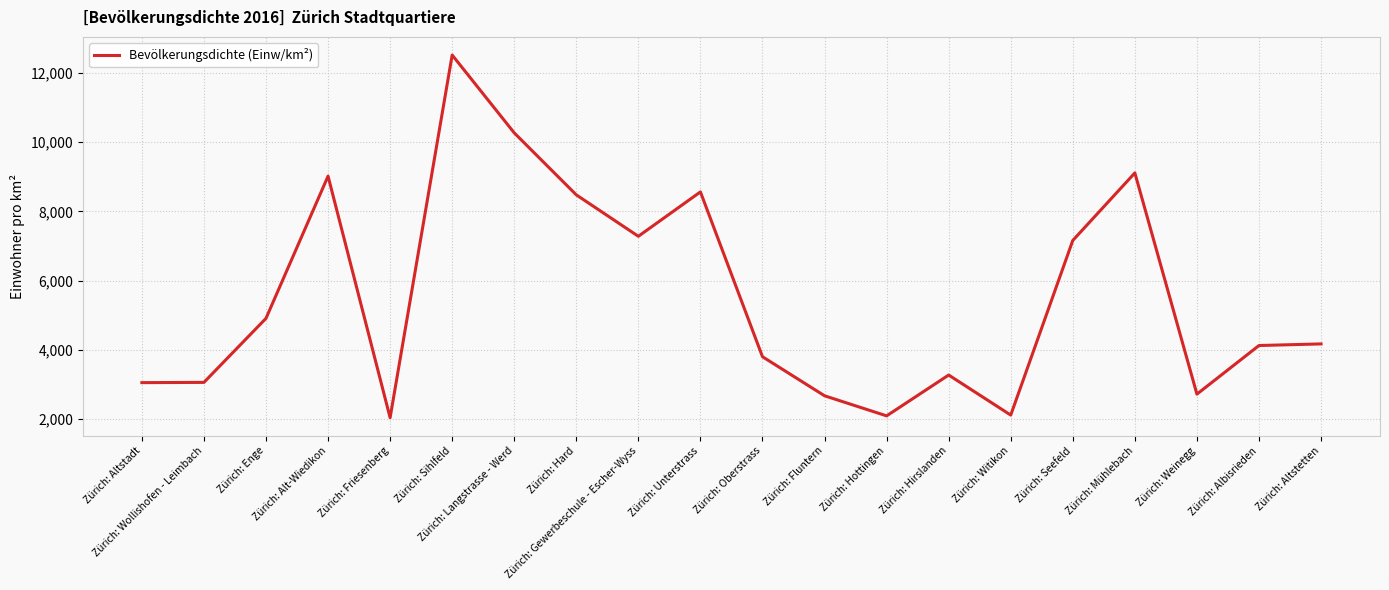

The chart shows a value of 1085.1 at Zürich: Wollishofen - Leimbach. True or false?

False